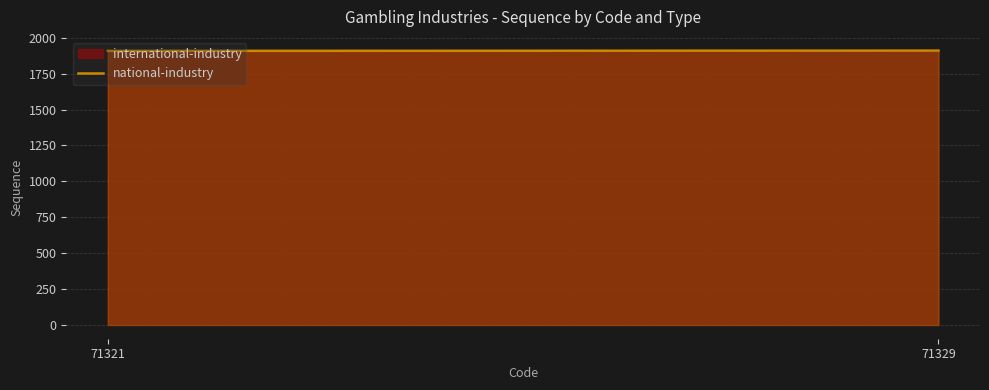

What is the value of the 2nd point from the left?

1910